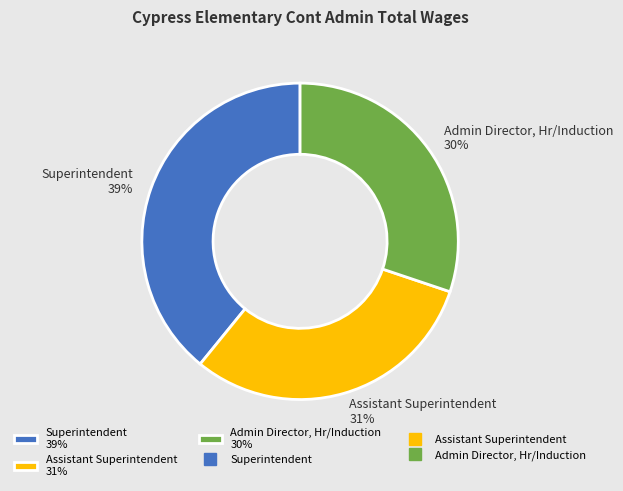

Rank the categories by value from highest to lowest.

Superintendent, Assistant Superintendent, Admin Director, Hr/Induction